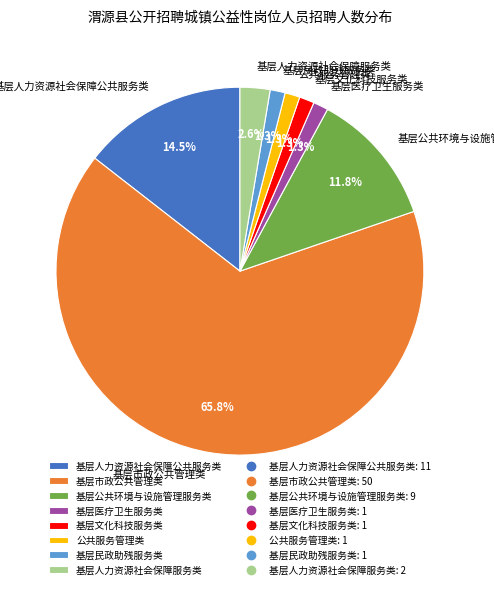

What percentage is NOT represented by 基层医疗卫生服务类?

98.7%